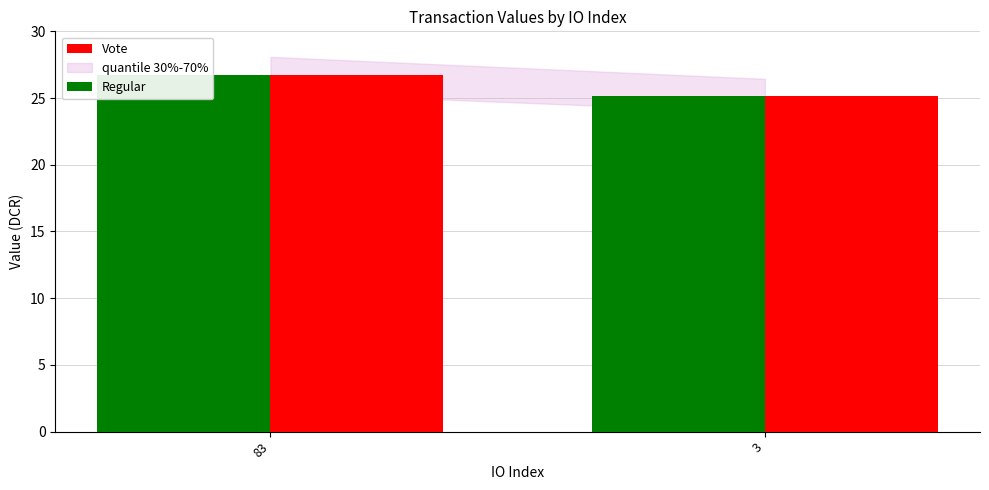

What is the value of the Regular bar at the 1st from the left?

26.8